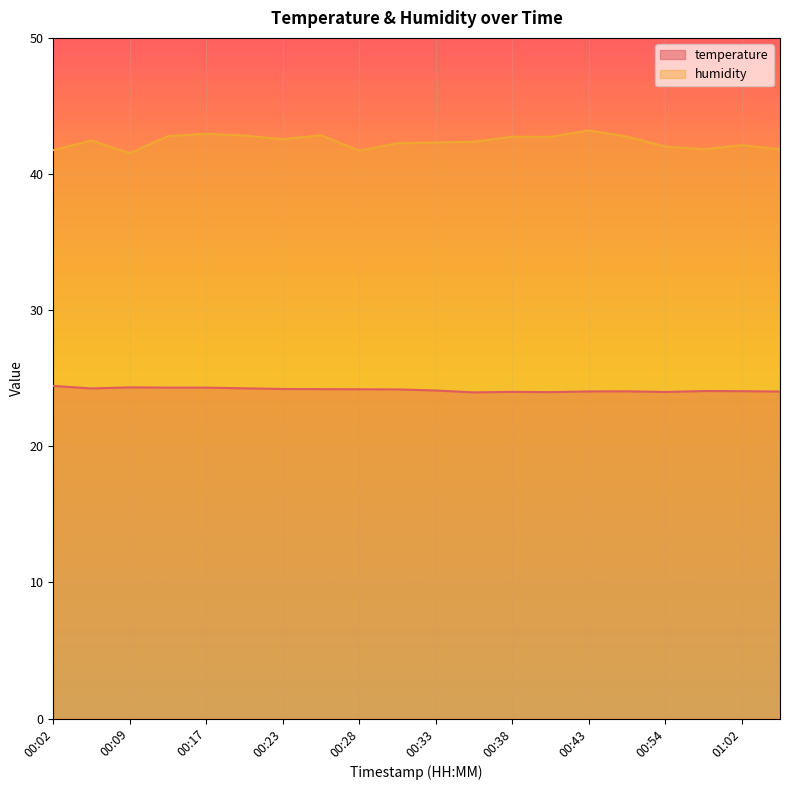

Reading left to right, extract all data points from this chart.

temperature: 00:02=24.4	00:04=24.2	00:09=24.3	00:15=24.3	00:17=24.3	00:20=24.3	00:23=24.2	00:25=24.2	00:28=24.2	00:30=24.2	00:33=24.1	00:35=24.0	00:38=24.0	00:41=24.0	00:43=24.0	00:49=24.0	00:54=24.0	00:59=24.1	01:02=24.1	01:05=24.0
humidity: 00:02=41.8	00:04=42.5	00:09=41.5	00:15=42.8	00:17=43.0	00:20=42.8	00:23=42.6	00:25=42.9	00:28=41.7	00:30=42.3	00:33=42.3	00:35=42.4	00:38=42.7	00:41=42.7	00:43=43.2	00:49=42.8	00:54=42.0	00:59=41.8	01:02=42.1	01:05=41.8